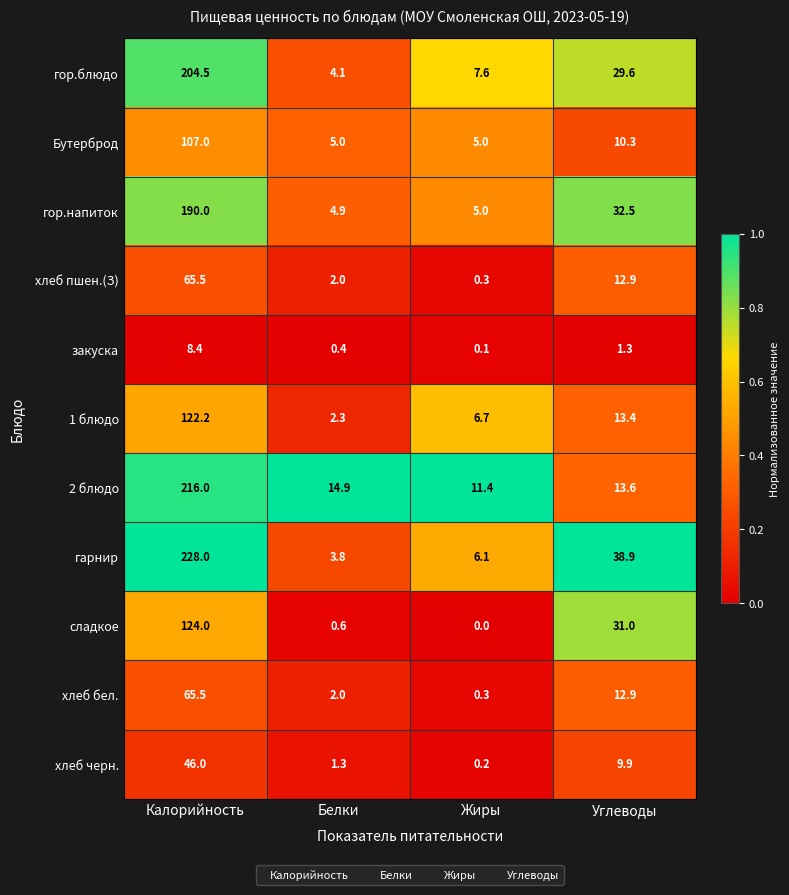

What is the maximum value for хлеб бел.?

65.5